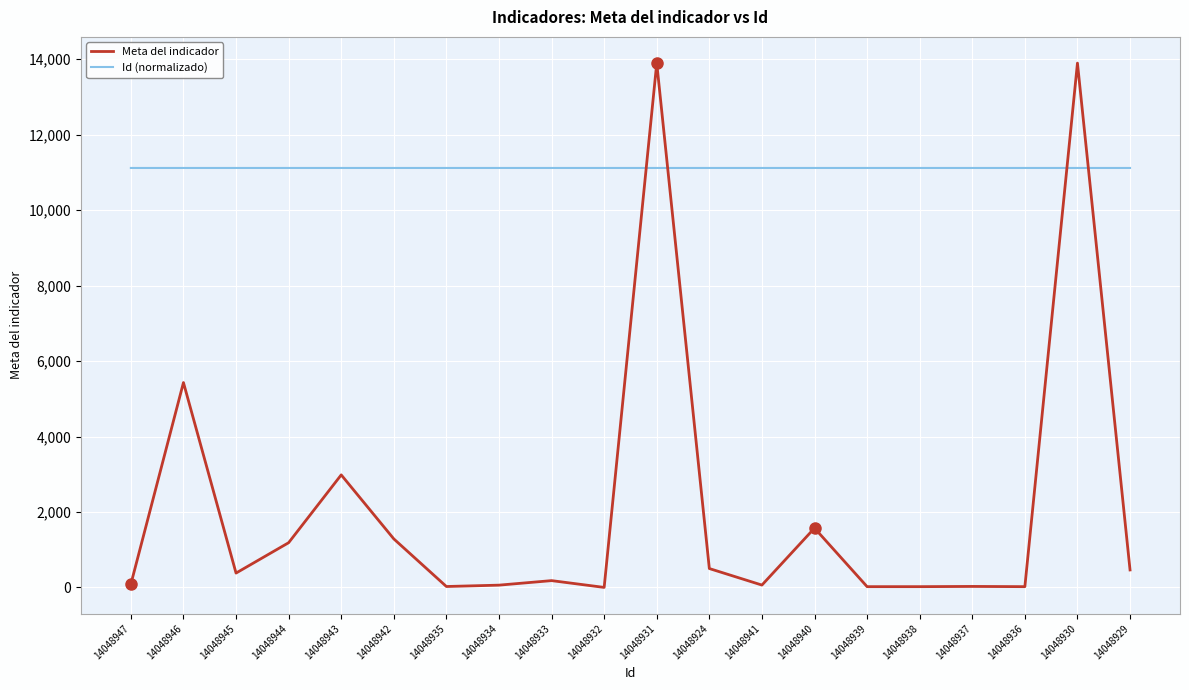

What is the spread (max minus min) of values at 14048943?

8135.4